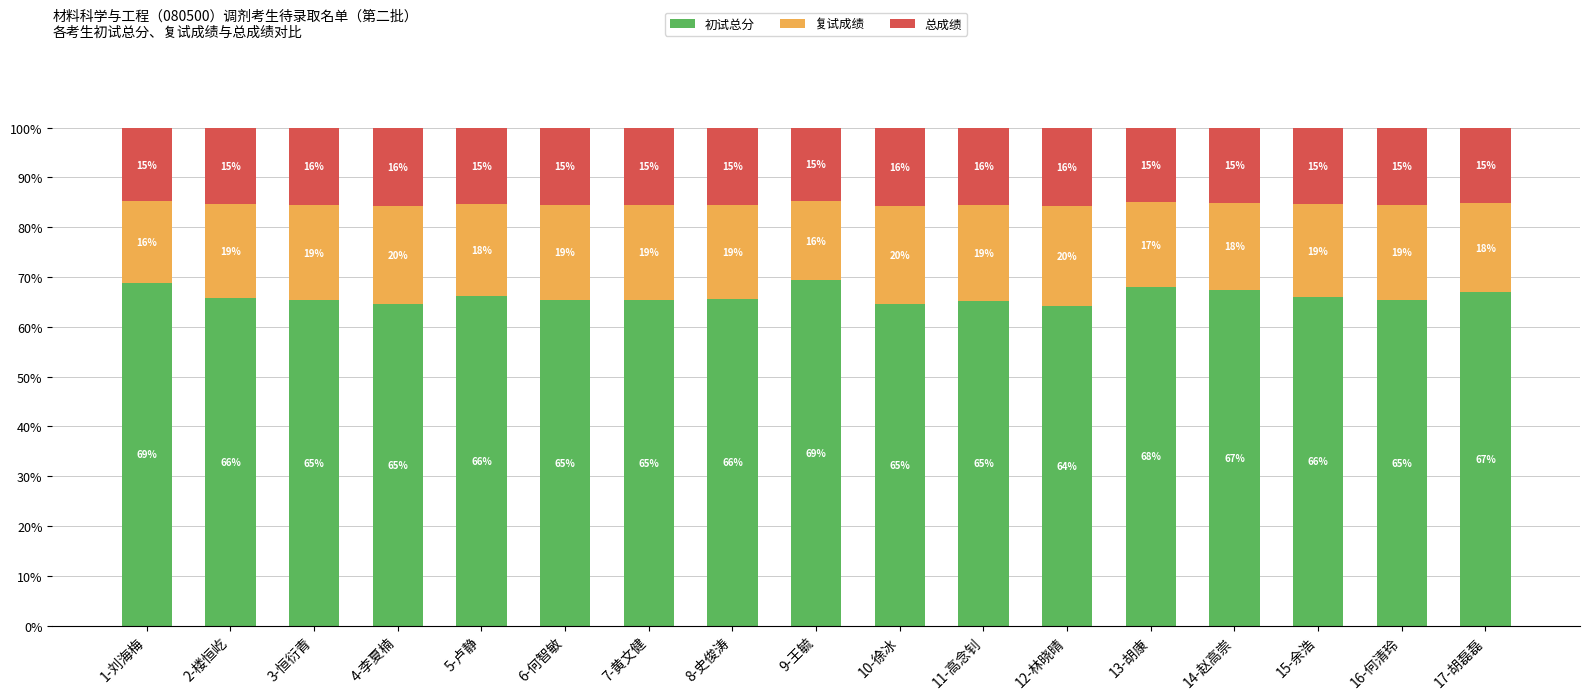

What is the total value across all series at 9-王毓?

100.0